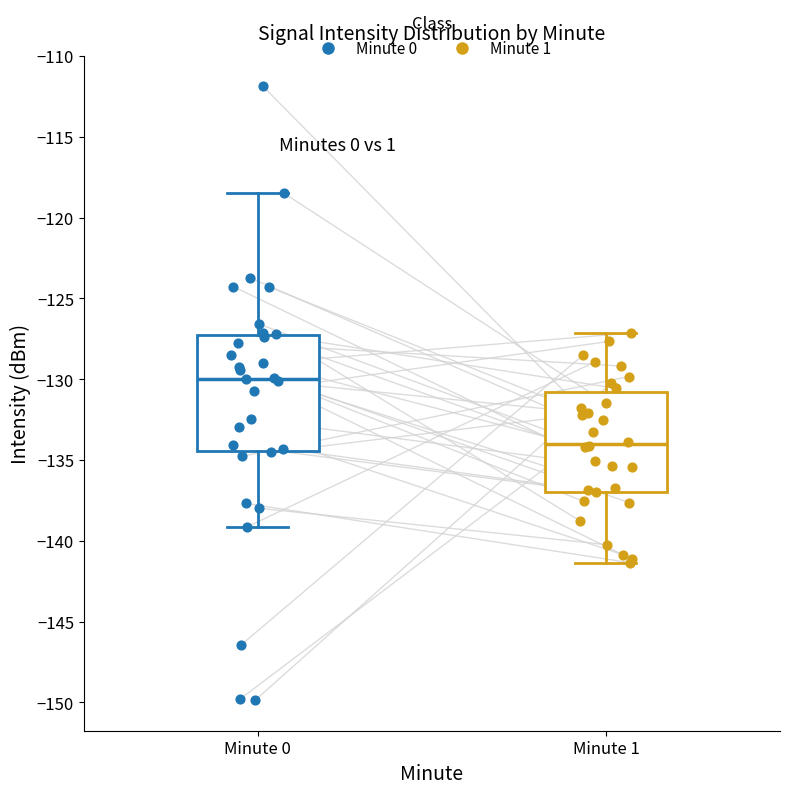

Where does the upper whisker of the box for Minute 1 end on the y-axis? The values are not printed on the chart, so give them approximately, as read against the axis.

-127.0